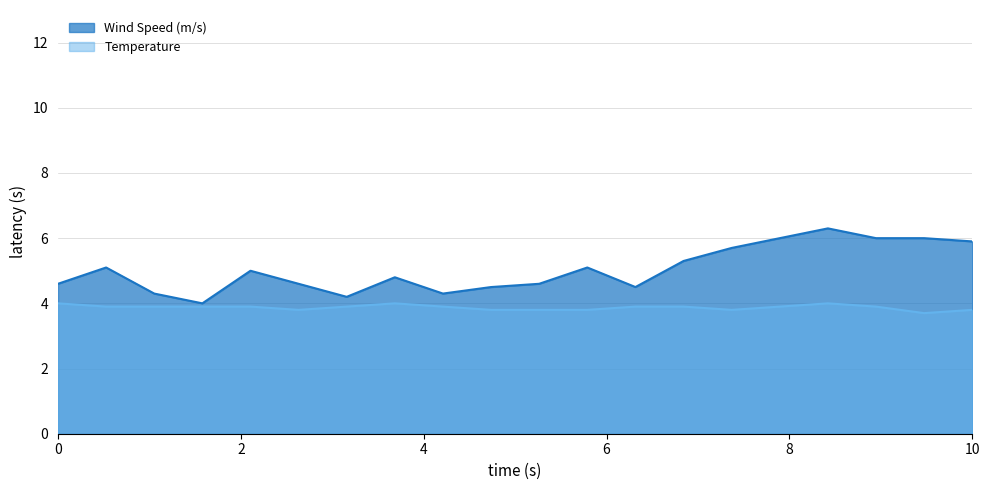

List the series in order of their peak value, highest first.

Wind Speed (m/s), Temperature